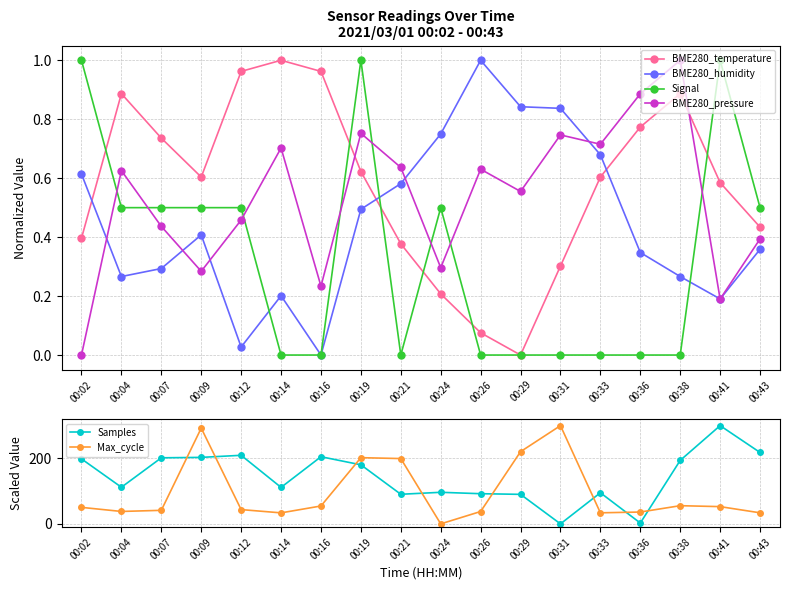

Between 00:02 and 00:43, which series saw the biggest shift?

Samples